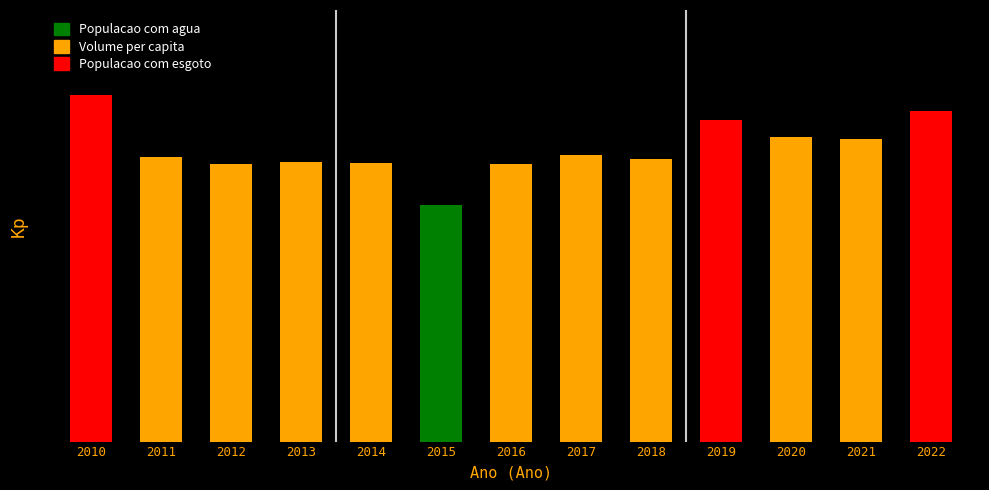

Does the chart contain stacked bars?

No